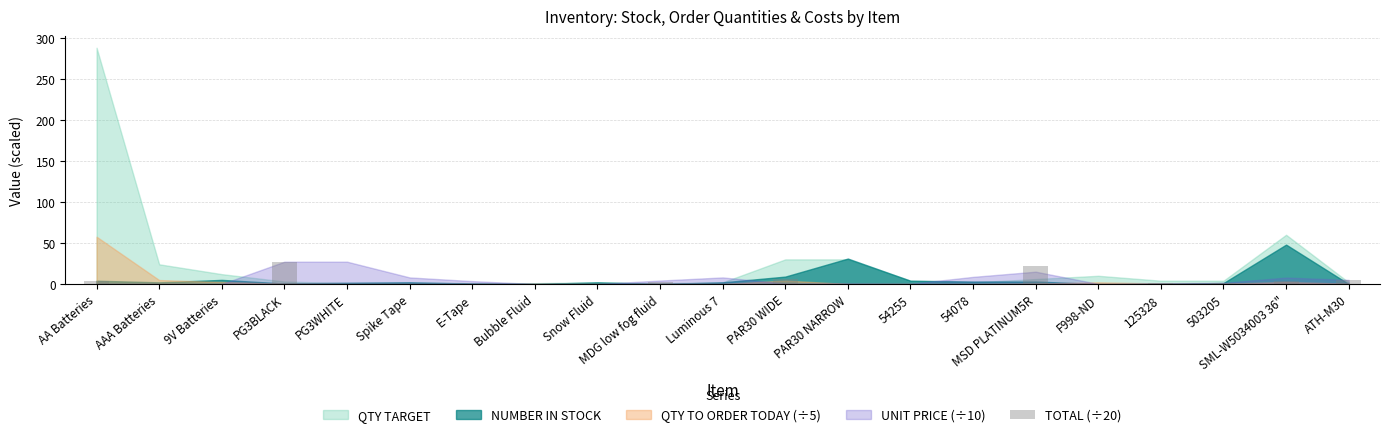

Is it true that NUMBER IN STOCK equals 72.9 at SML-W5034003 36"?

False